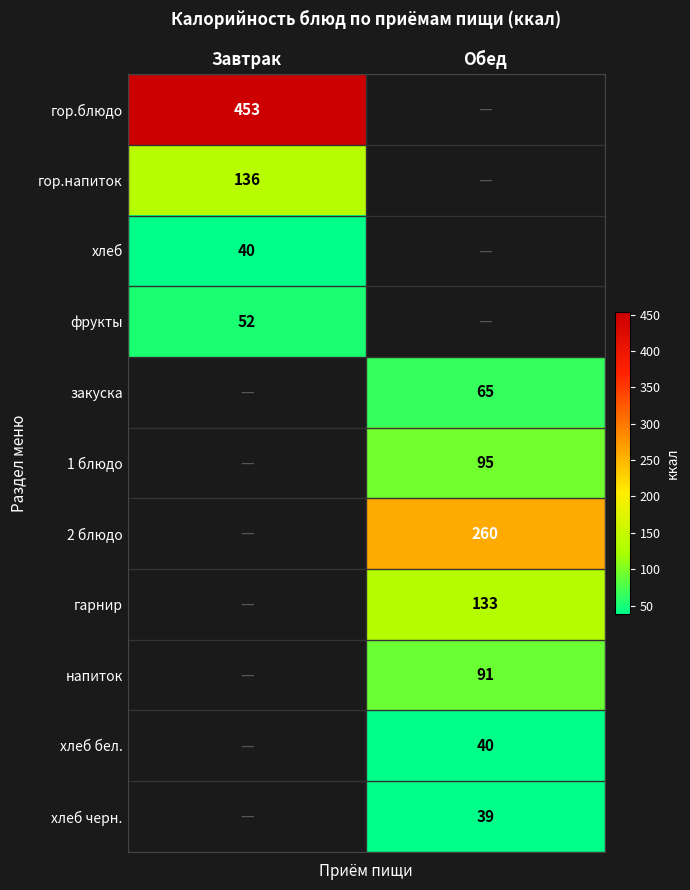

The value of закуска at Обед is 32. True or false?

False